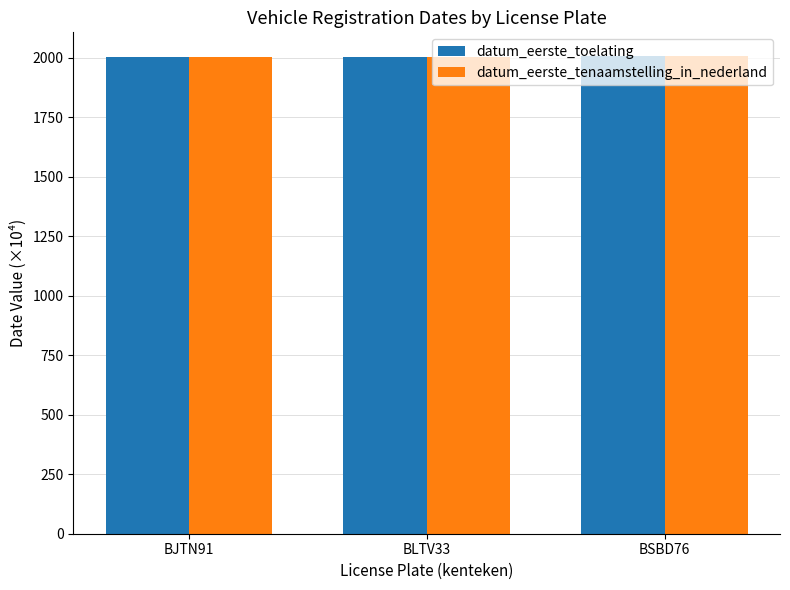

What is the maximum value shown in the chart?

2006.1